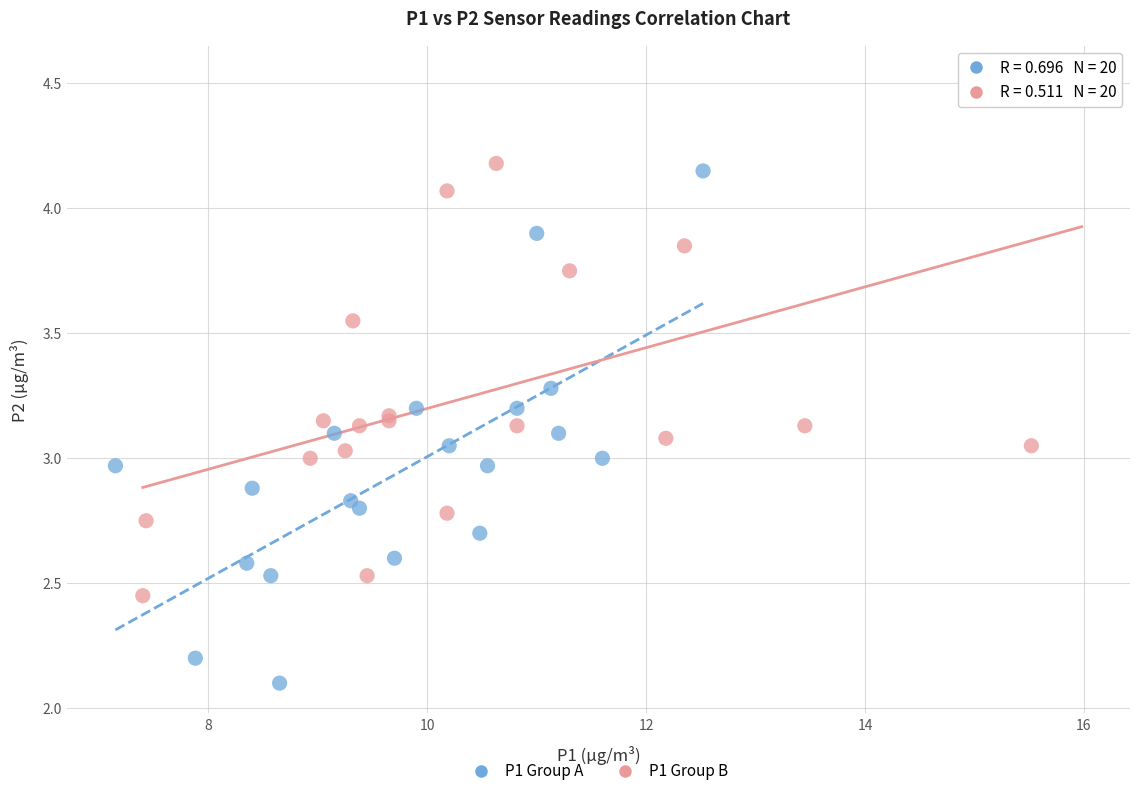

Which series reaches the maximum Y coordinate?

P1 Group B